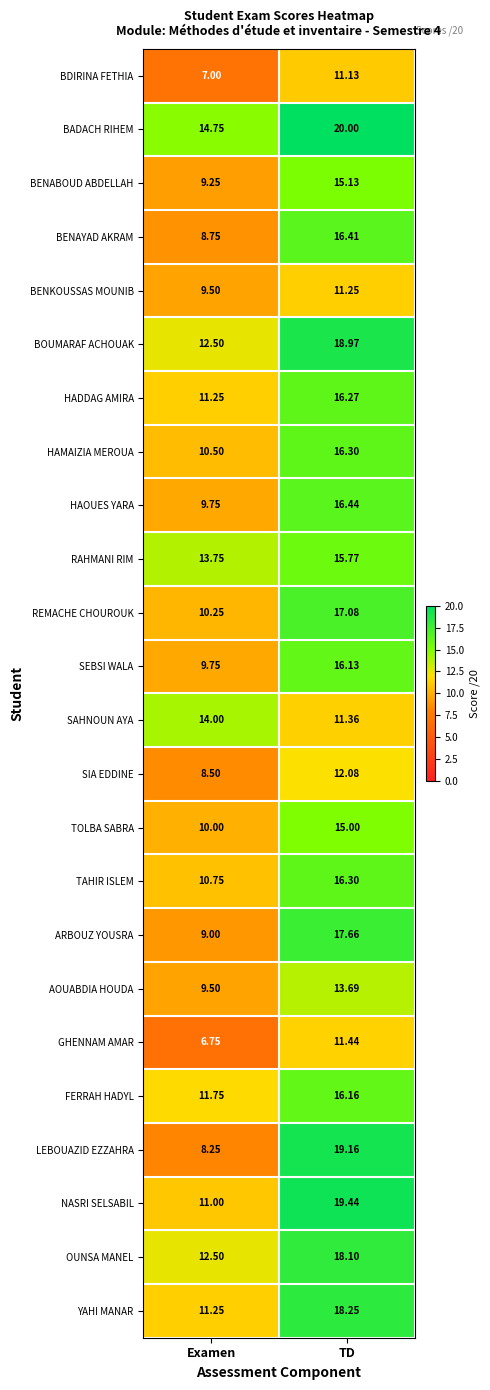

Rank the categories by BENABOUD ABDELLAH value from highest to lowest.

TD, Examen